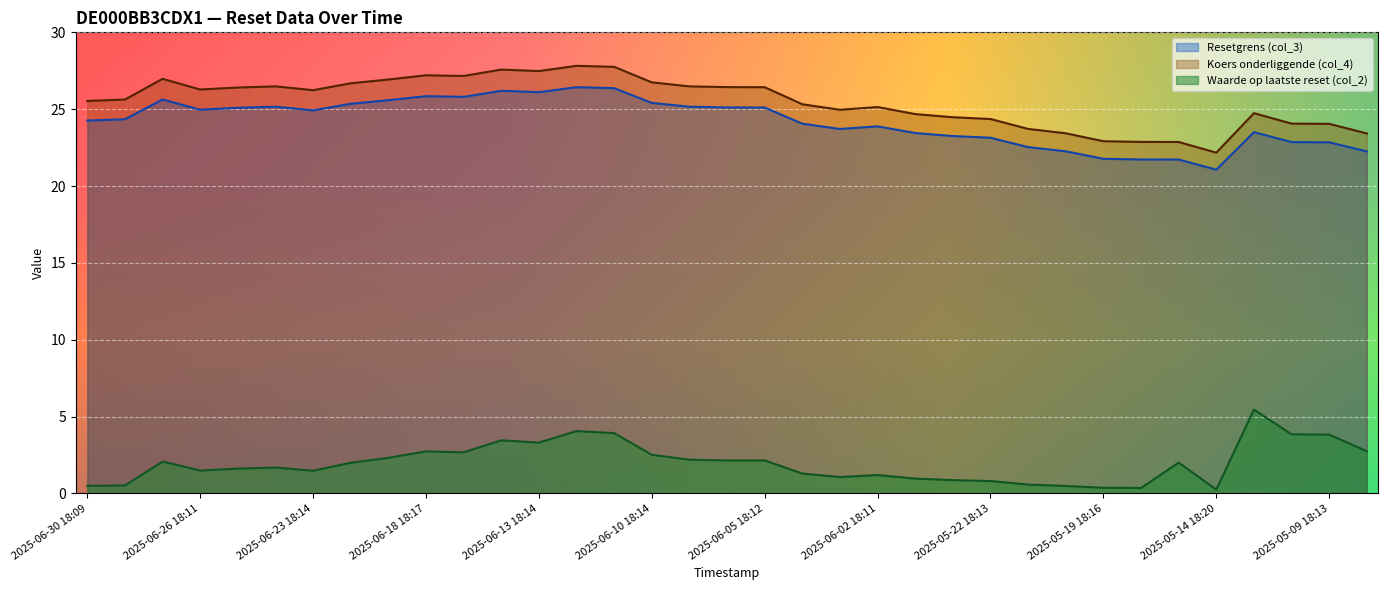

How many data points in Resetgrens (col_3) are above 24?

20